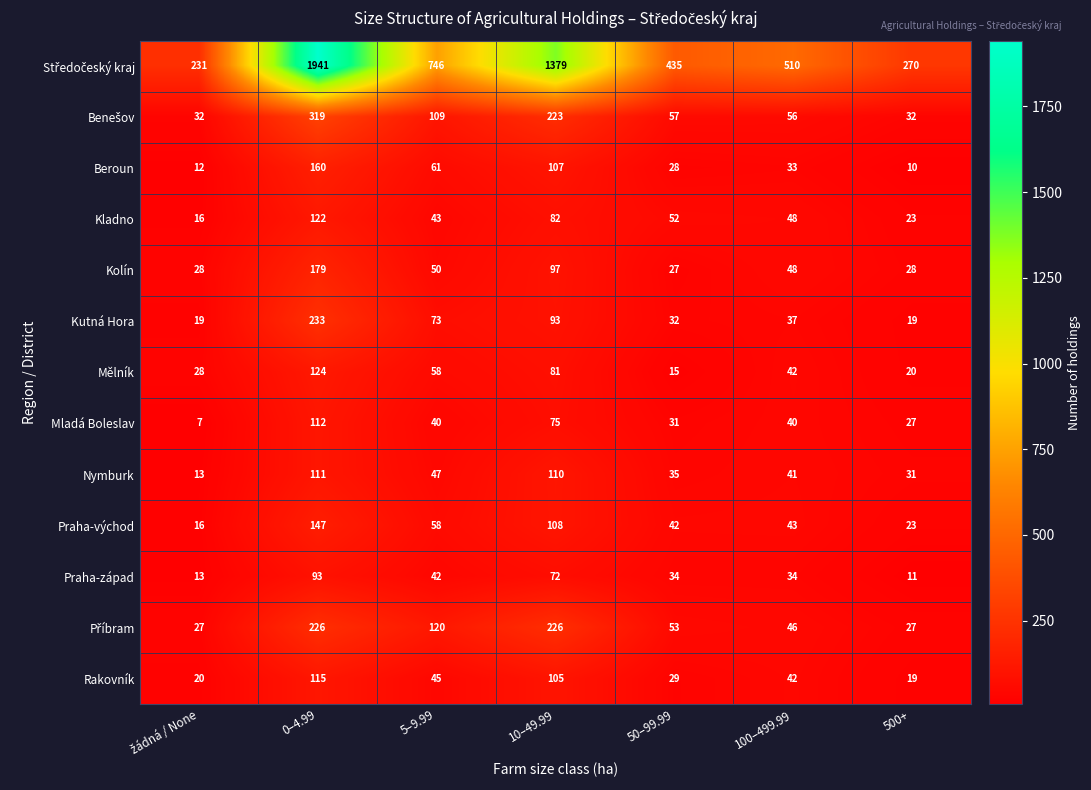

At which category does the chart reach its peak across all series?

0–4.99